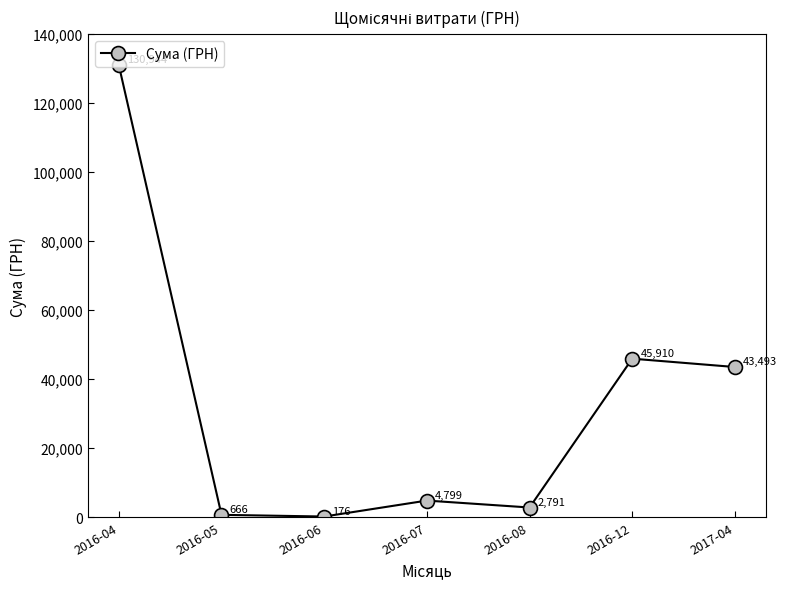

Which category has the highest value across all series?

2016-04